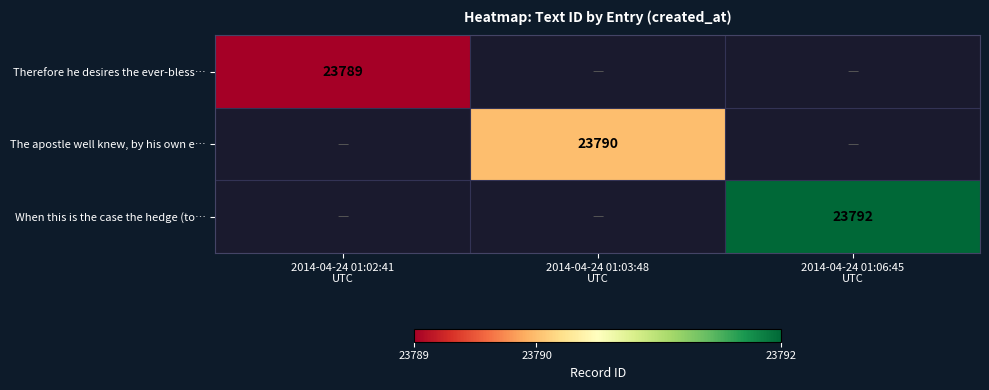

Rank the series by their average value, from lowest to highest.

Therefore he desires the ever-bless…, The apostle well knew, by his own e…, When this is the case the hedge (to…